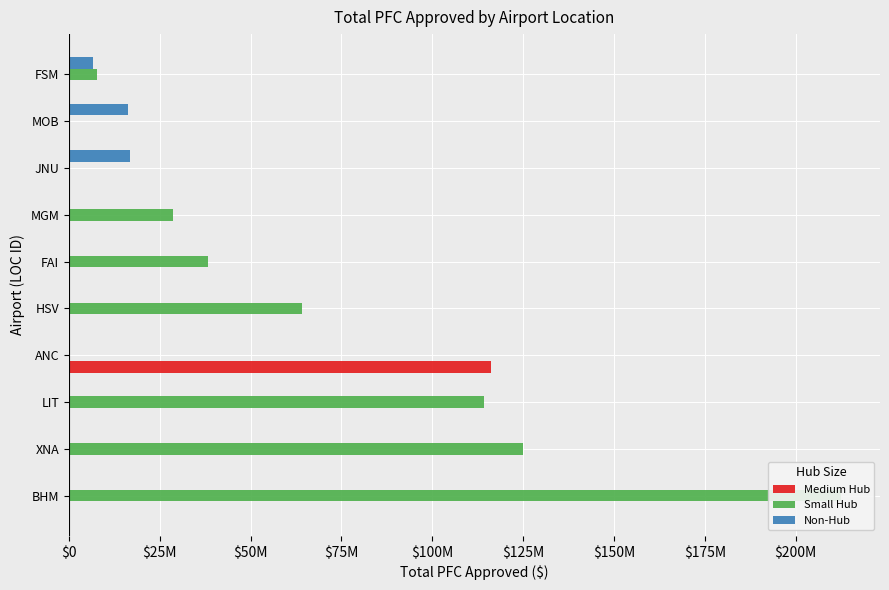

Which series has the largest range (max minus min)?

Small Hub